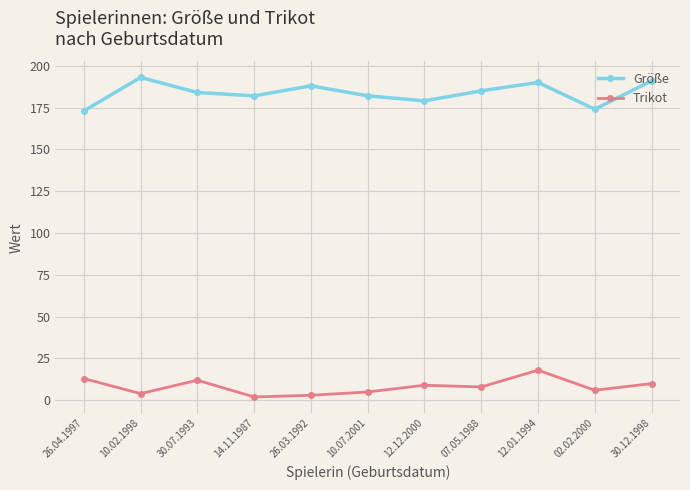

What is the approximate value of Trikot at 02.02.2000, to the nearest 5?

5